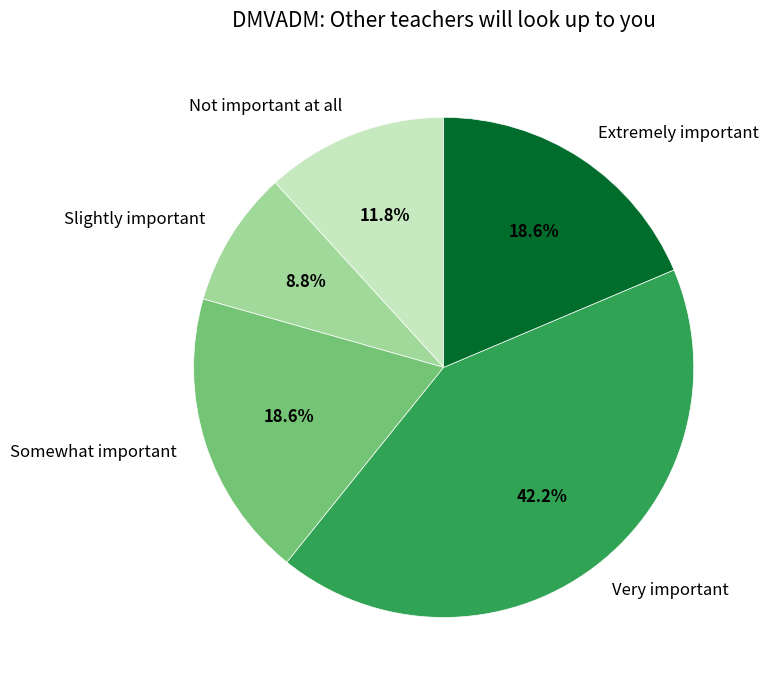

Which slice is the largest?

Very important